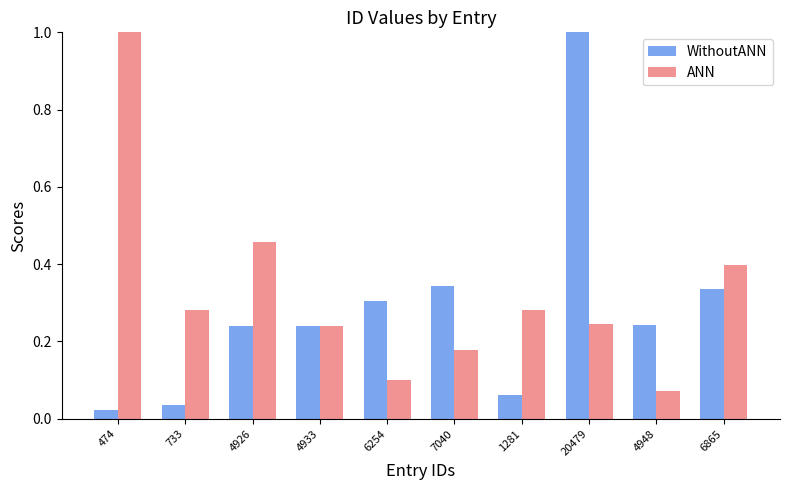

Between 474 and 7040, which series saw the biggest shift?

ANN